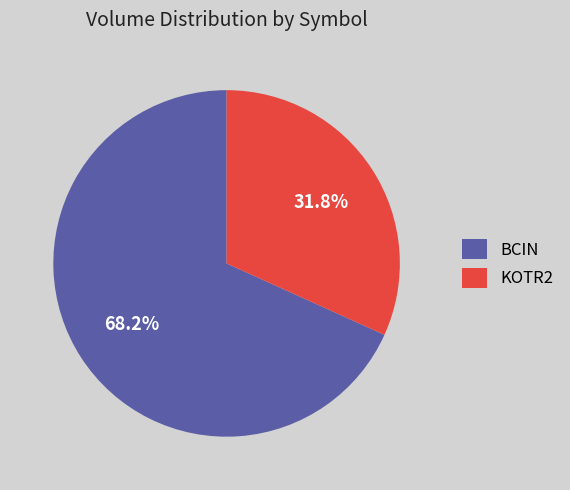

Is it true that BCIN is 68% of the pie?

True